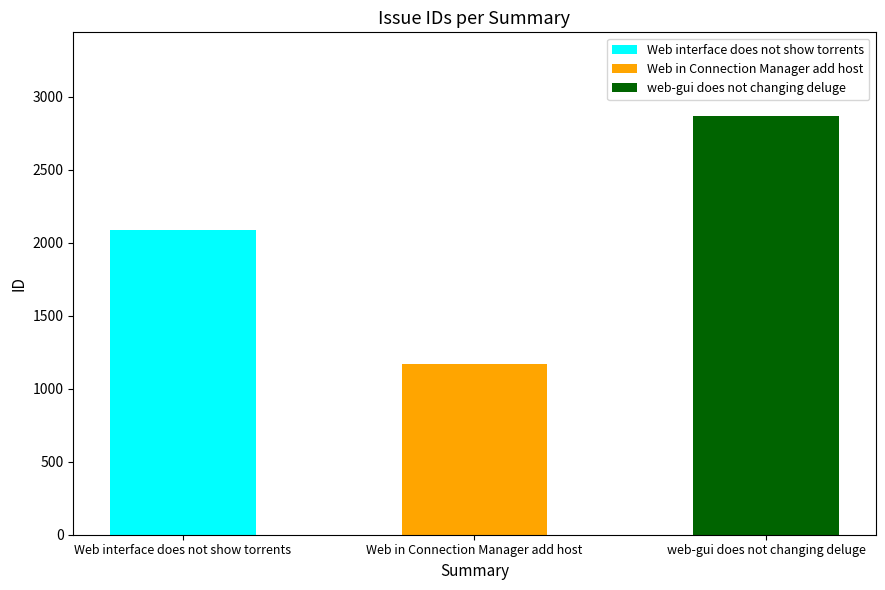

Reading left to right, list all the values displayed in this chart.

2085	1170	2867